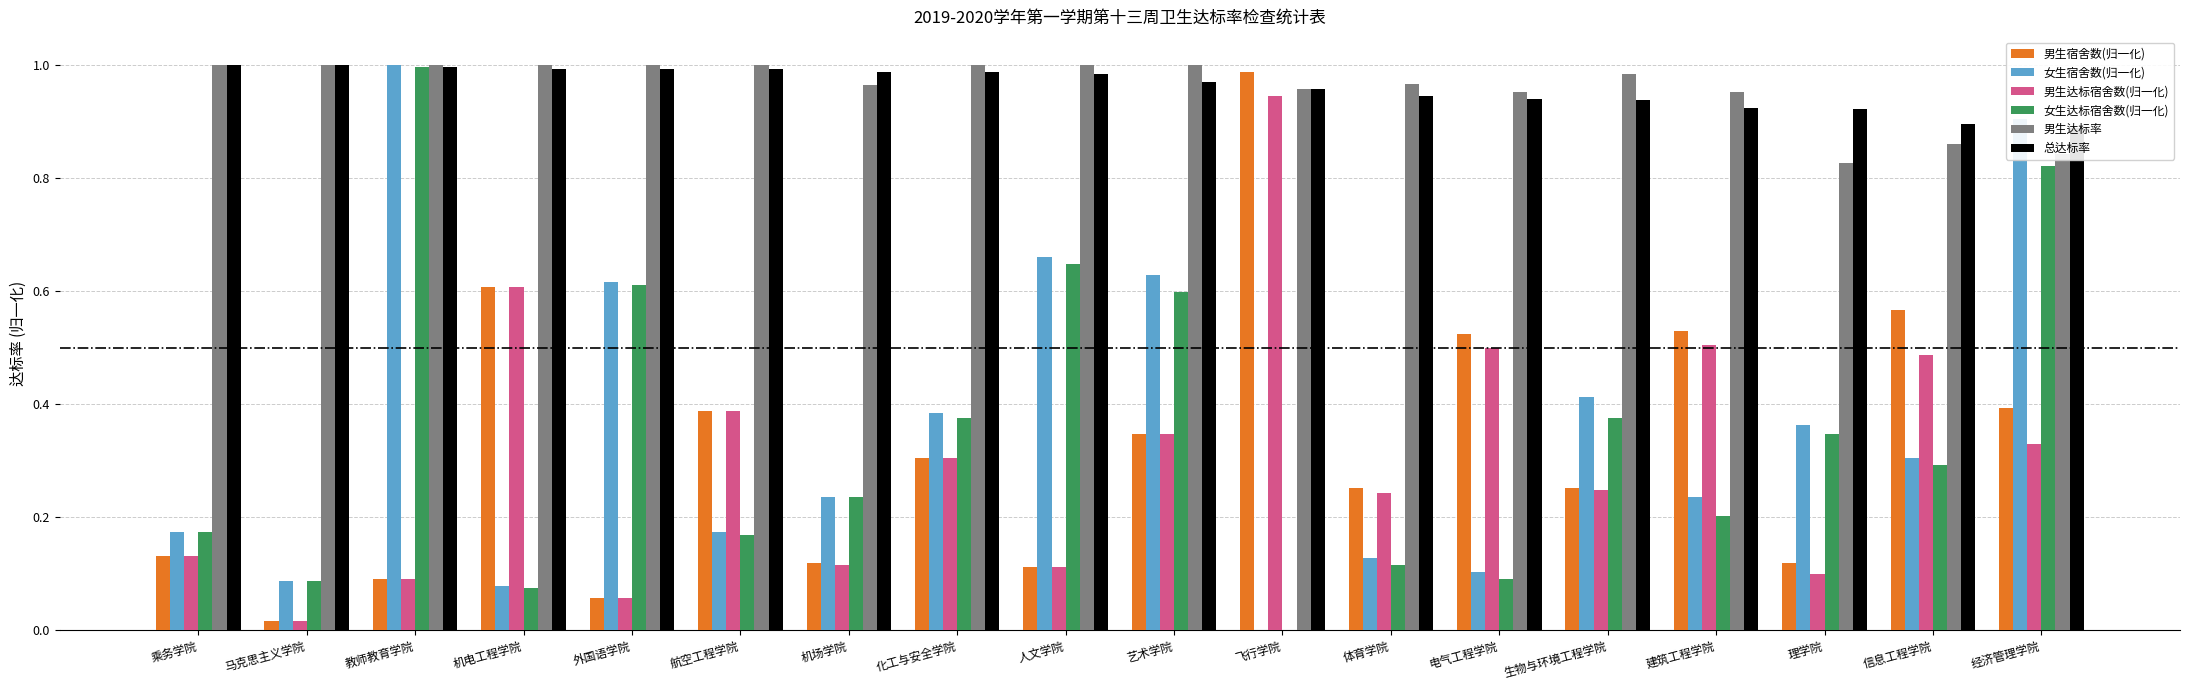

What is the sum of all 男生宿舍数(归一化) values?

5.8